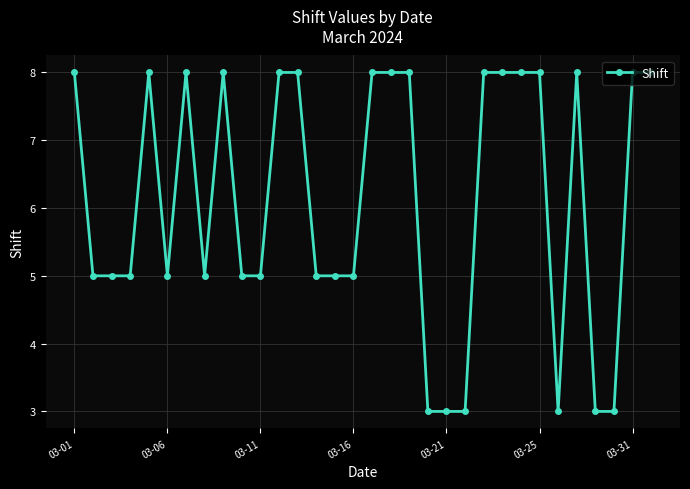

What is the value of the 4th point from the left?

5